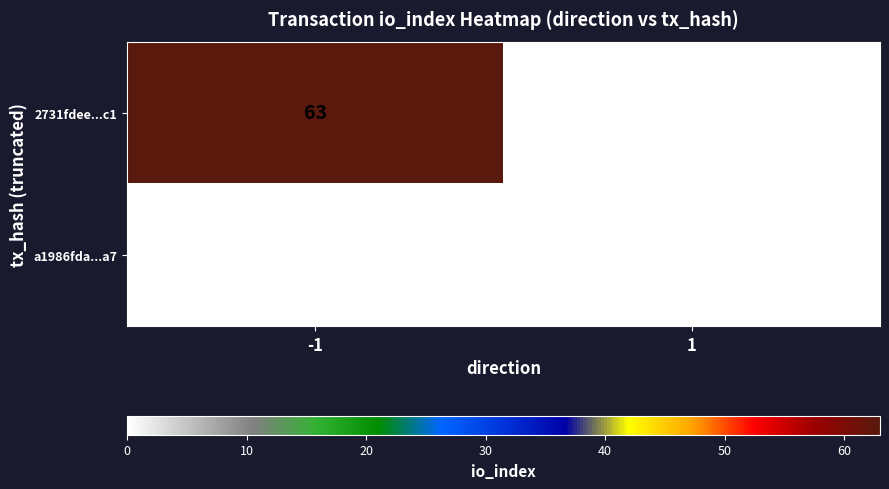

What is the total value across all series at -1?

63